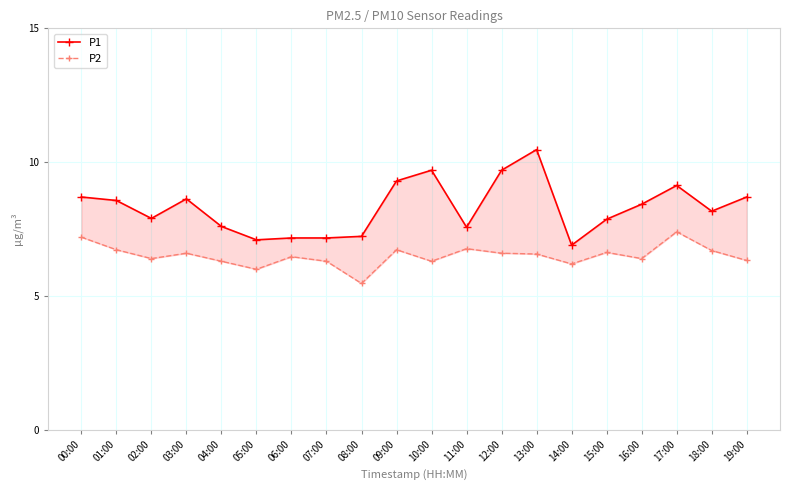

True or false: P1 and P2 intersect in this chart.

False